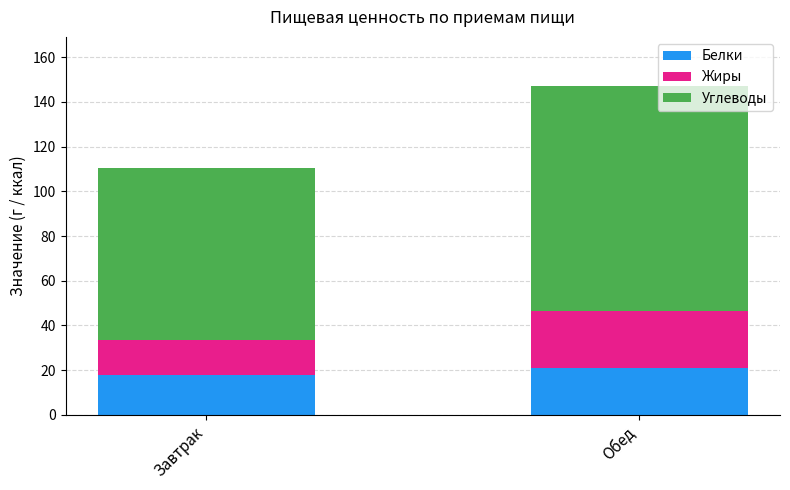

What is the total value across all series at Завтрак?

110.5